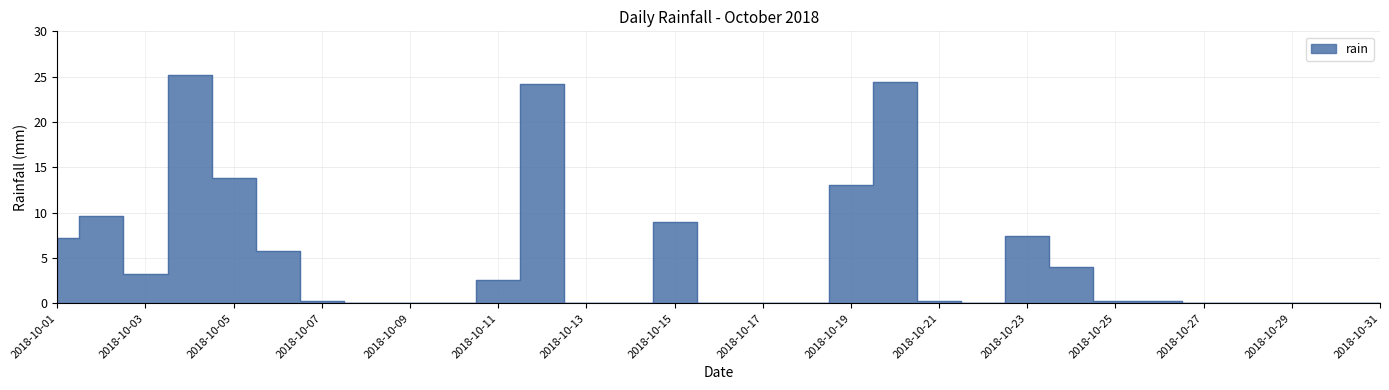

True or false: the data shows -13.8 at 2018-10-17.

False